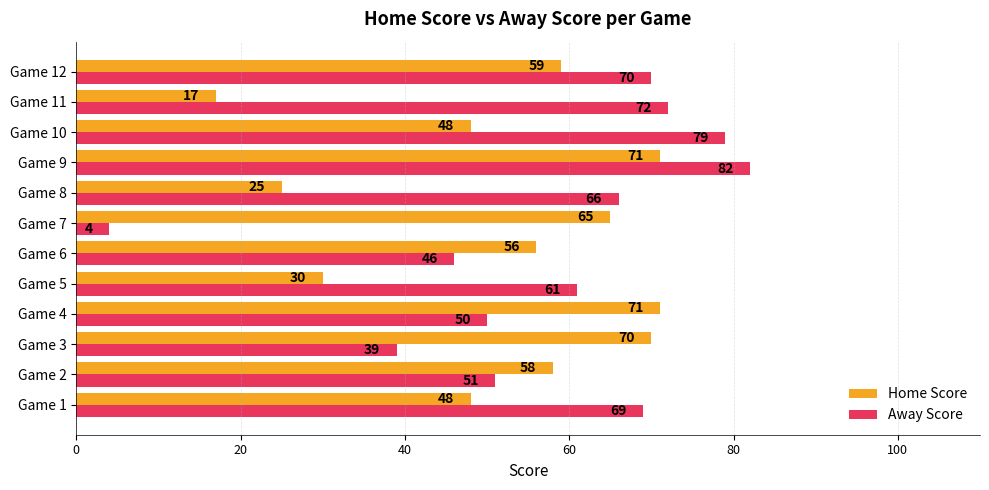

Rank the series by their average value, from lowest to highest.

Home Score, Away Score